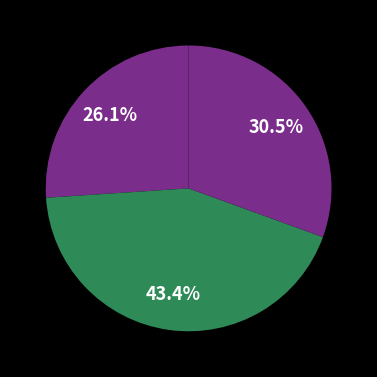

How many segments does this pie chart have?

3